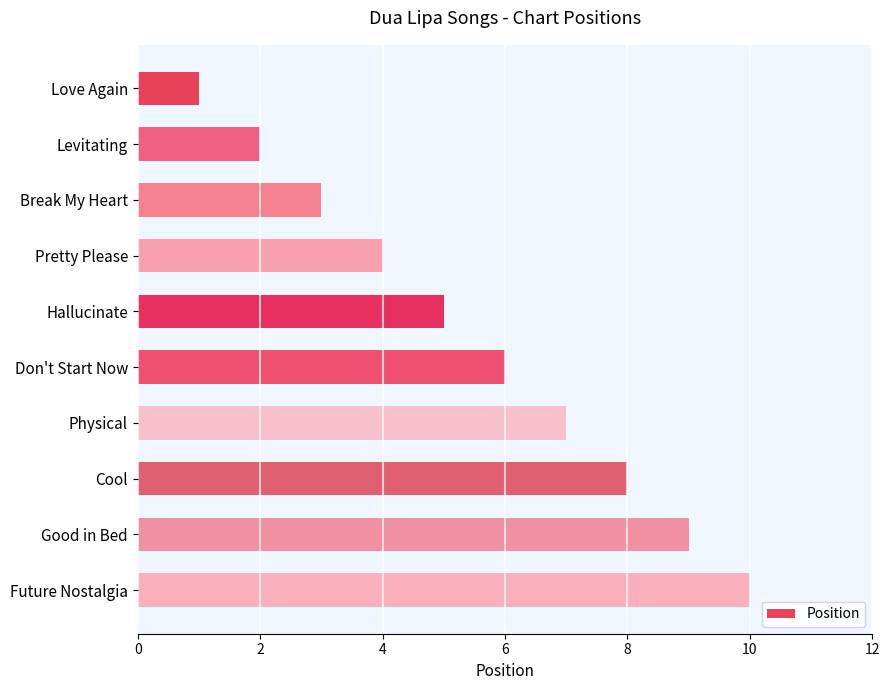

What is the label of the 9th bar from the bottom?

Levitating